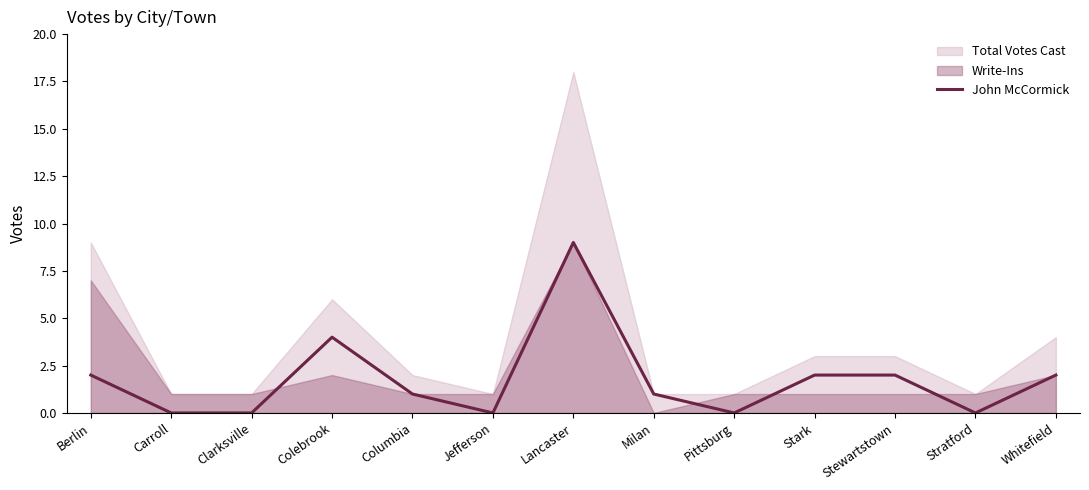

Is it true that the value at Colebrook is 2?

False